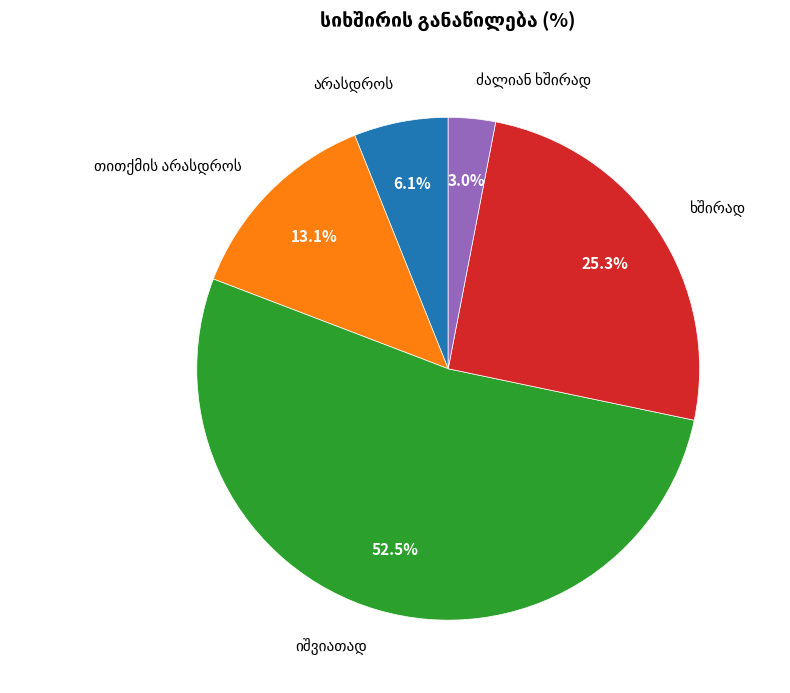

Is there a majority slice in this chart?

Yes